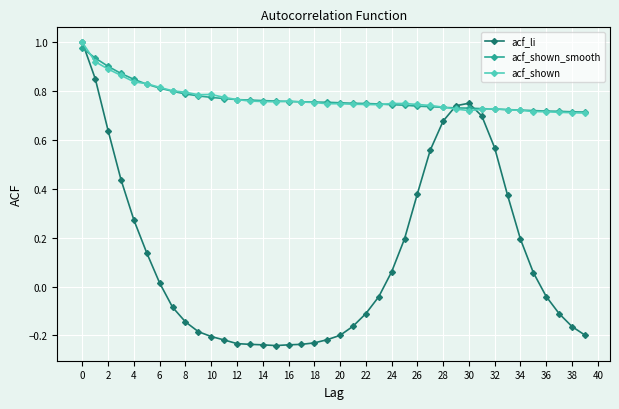

Count the number of categories in the chart.

40